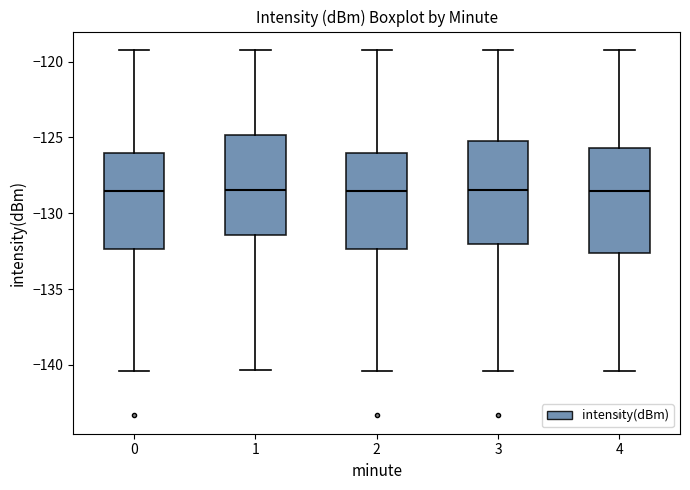

Reading left to right, read every box against the y-axis: the position of its median line, the range the box covers, and the ends of its whiskers. The values are not printed on the chart, so give them approximately, as read against the axis.

0: median -128.5, box -132.5 to -126.0, whiskers -140.5 to -119.0
1: median -128.5, box -131.5 to -125.0, whiskers -140.5 to -119.0
2: median -128.5, box -132.5 to -126.0, whiskers -140.5 to -119.0
3: median -128.5, box -132.0 to -125.0, whiskers -140.5 to -119.0
4: median -128.5, box -132.5 to -125.5, whiskers -140.5 to -119.0